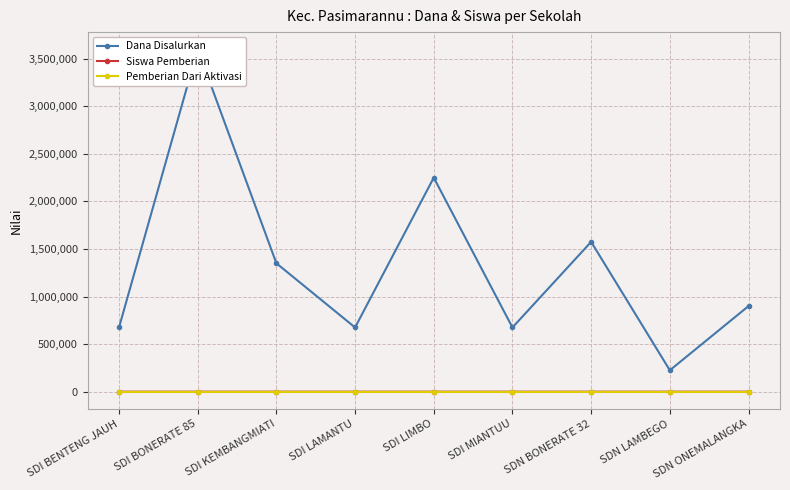

Reading right to left, extract all data points from this chart.

Dana Disalurkan: SDN ONEMALANGKA=900000	SDN LAMBEGO=225000	SDN BONERATE 32=1575000	SDI MIANTUU=675000	SDI LIMBO=2250000	SDI LAMANTU=675000	SDI KEMBANGMIATI=1350000	SDI BONERATE 85=3600000	SDI BENTENG JAUH=675000
Siswa Pemberian: SDN ONEMALANGKA=4	SDN LAMBEGO=1	SDN BONERATE 32=7	SDI MIANTUU=3	SDI LIMBO=10	SDI LAMANTU=3	SDI KEMBANGMIATI=6	SDI BONERATE 85=16	SDI BENTENG JAUH=3
Pemberian Dari Aktivasi: SDN ONEMALANGKA=0	SDN LAMBEGO=0	SDN BONERATE 32=0	SDI MIANTUU=0	SDI LIMBO=0	SDI LAMANTU=0	SDI KEMBANGMIATI=0	SDI BONERATE 85=0	SDI BENTENG JAUH=0